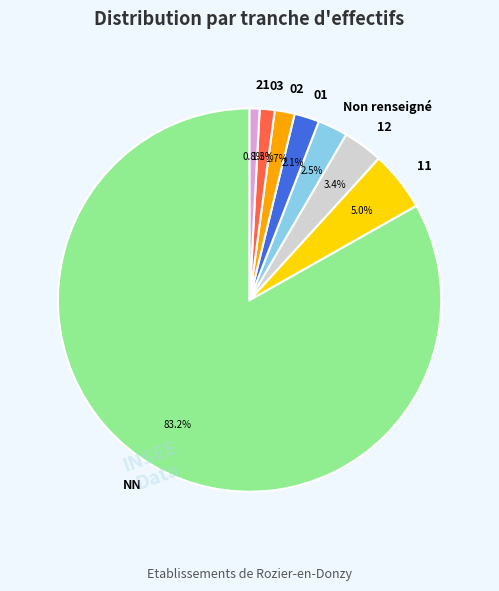

What portion of the pie excludes 02?

98.3%